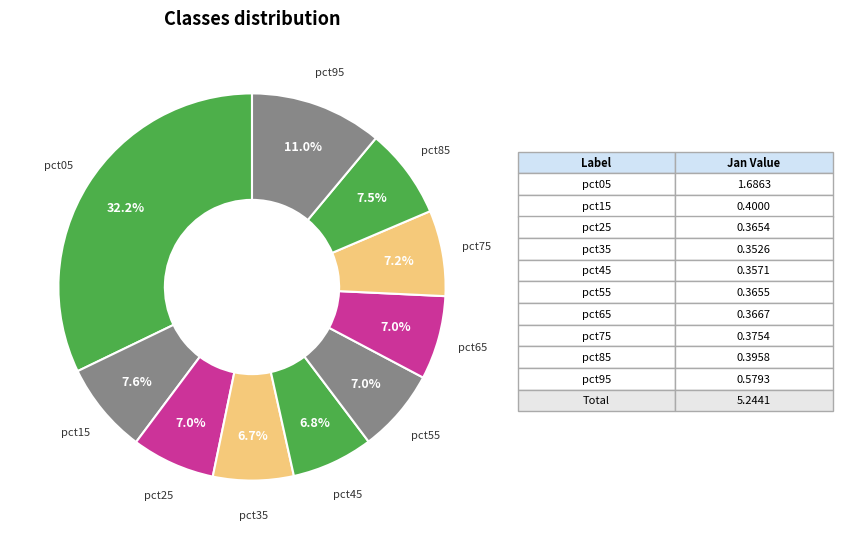

How many segments does this pie chart have?

10